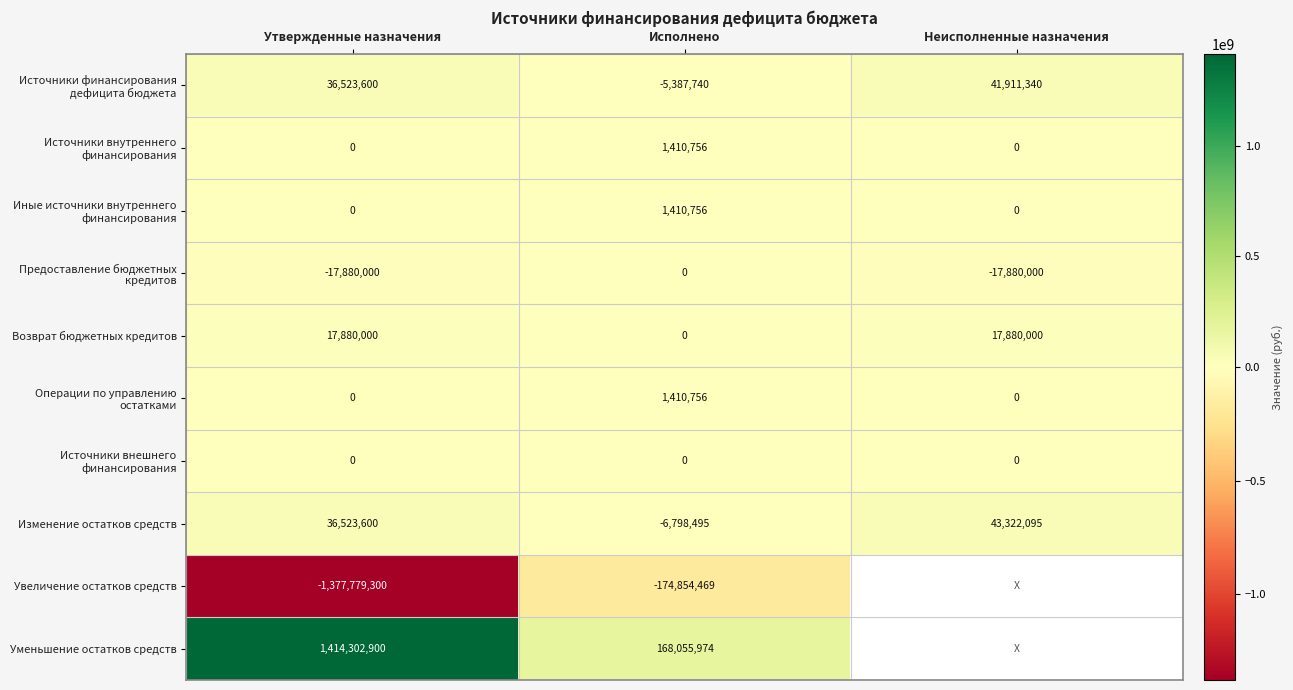

The value of Предоставление бюджетных кредитов at Утвержденные назначения is -24681556.9. True or false?

False